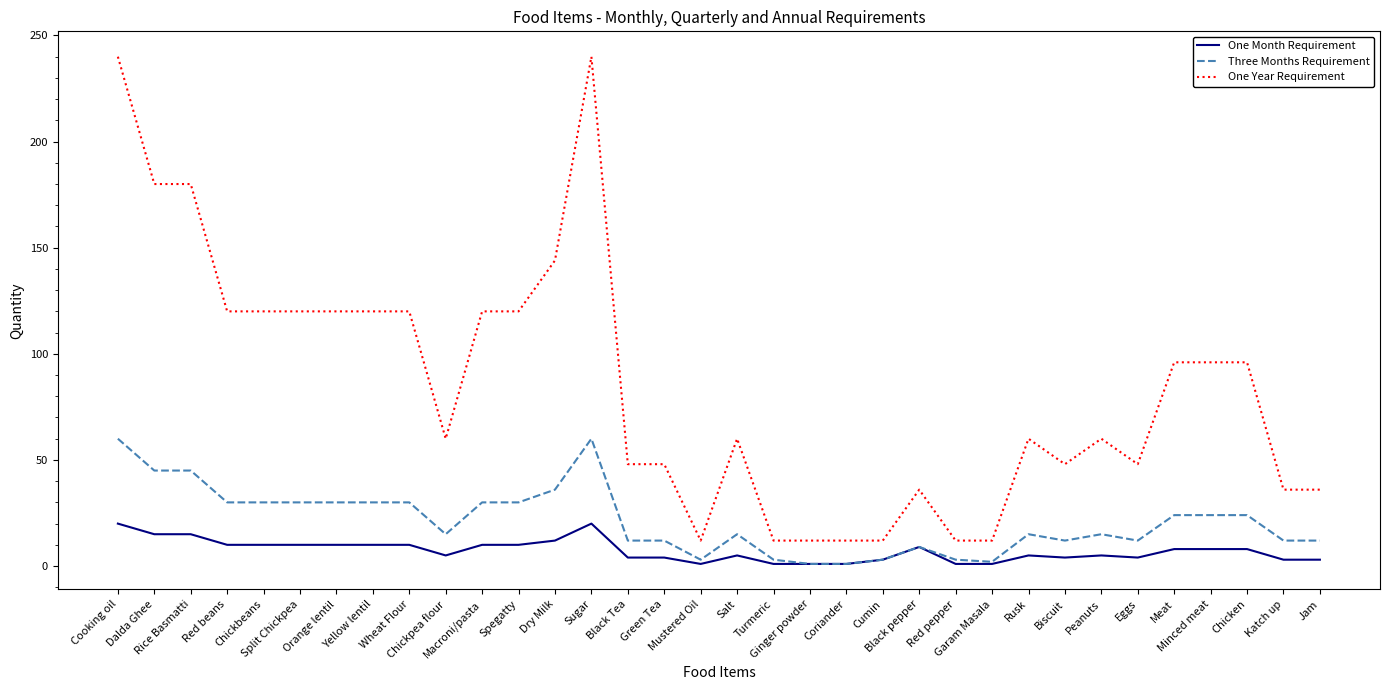

True or false: Three Months Requirement has a value of 30 at Wheat Flour.

True